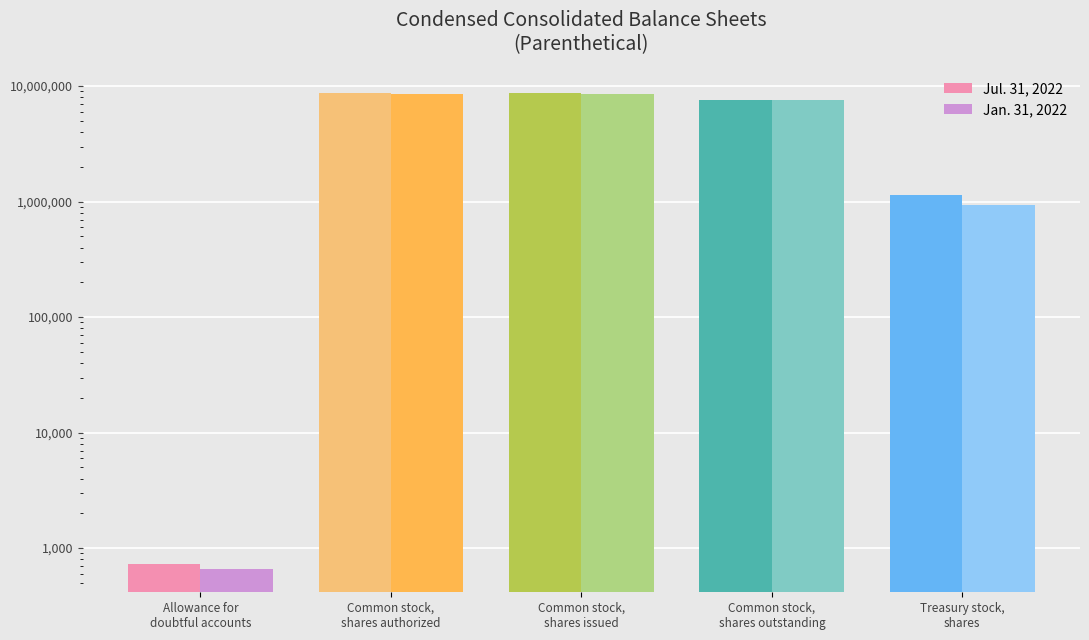

Is it true that Jul. 31, 2022 equals 1873057 at Treasury stock,
shares?

False